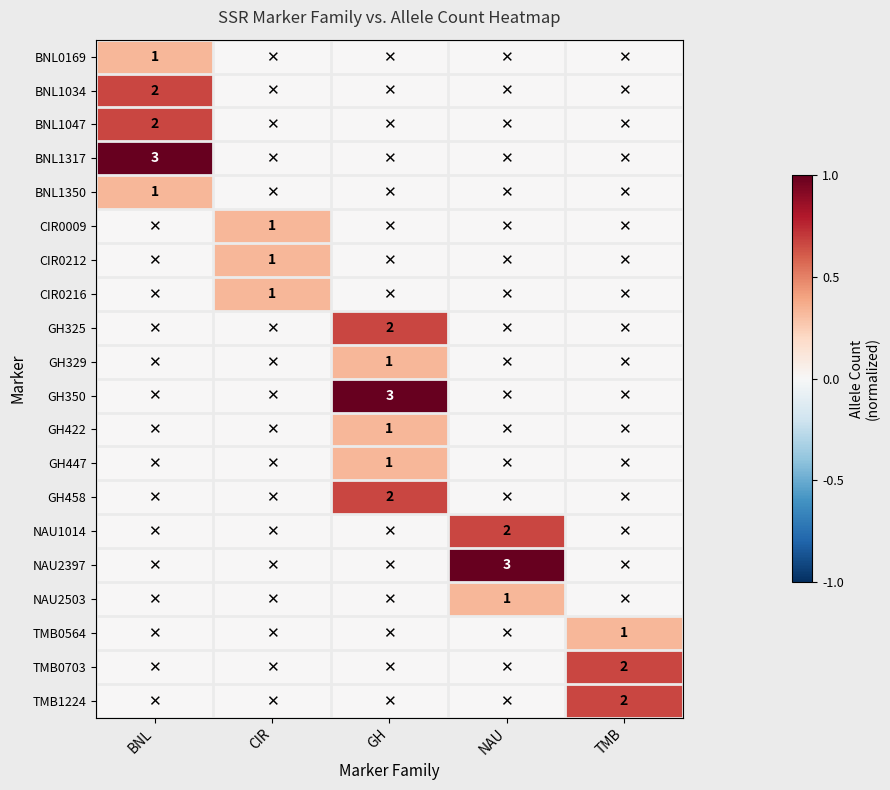

True or false: GH447 has a value of 2 at GH.

False